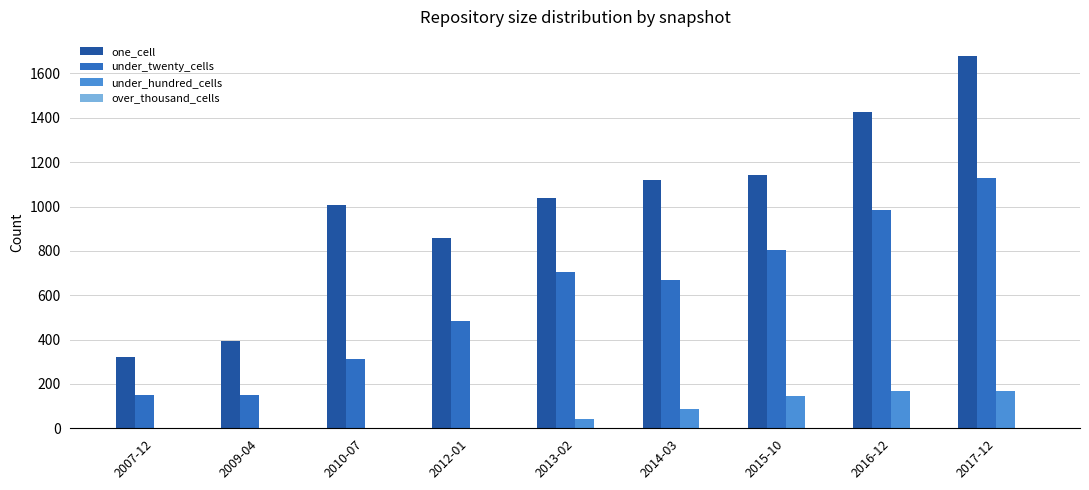

How many data points does each series have?

9